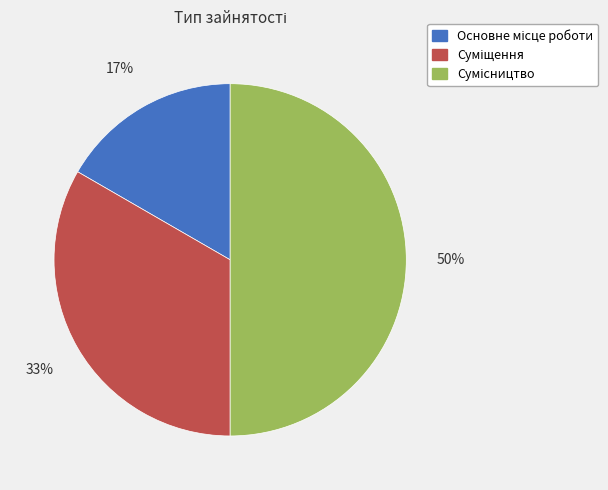

To the nearest percent, what is the average slice percentage?

33%